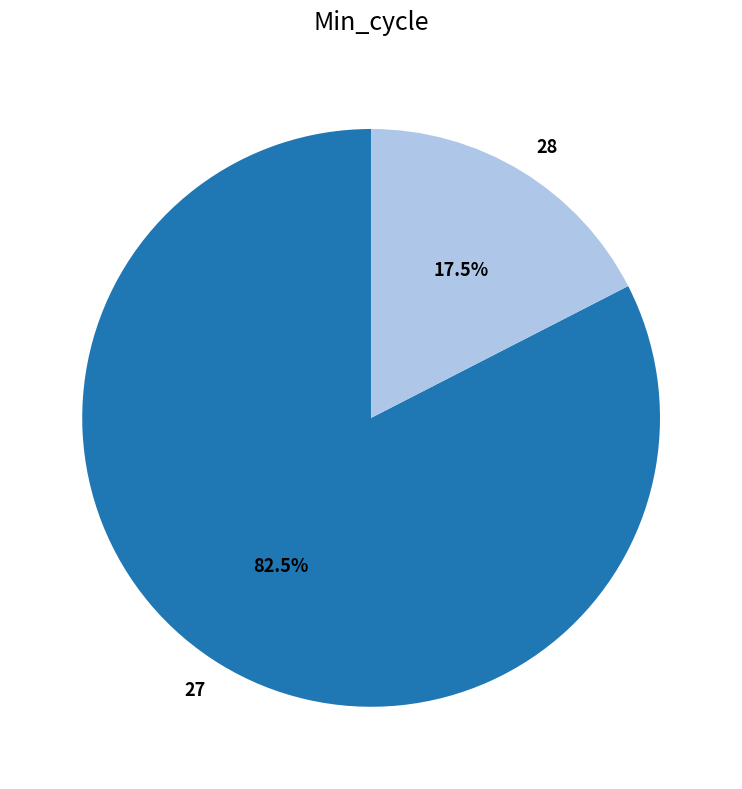

Does 27 account for over 50% of the chart?

Yes